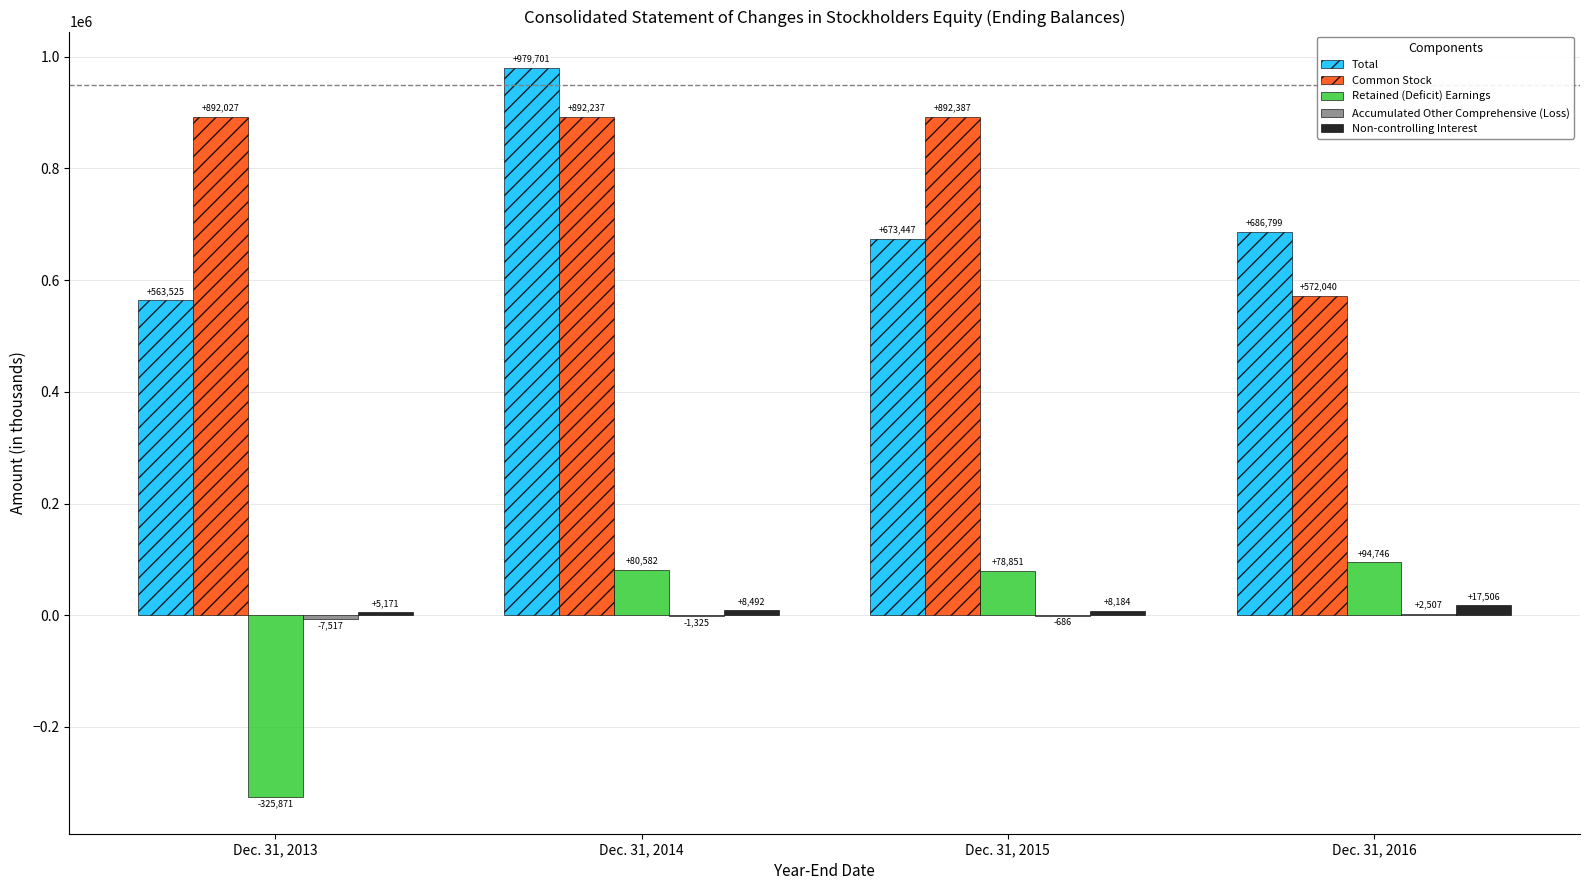

What is the maximum value shown in the chart?

979701